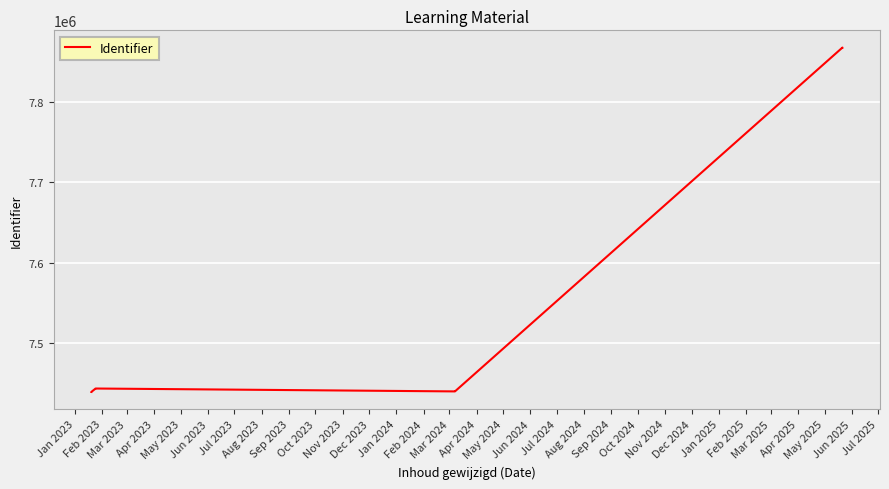

Count the number of categories in the chart.

9